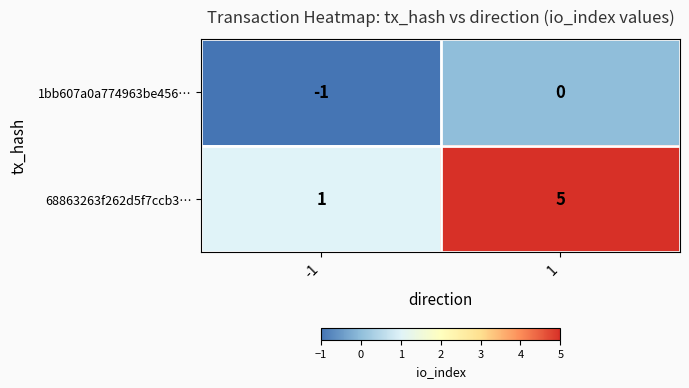

Is it true that 1bb607a0a774963be456… equals -1 at -1?

True